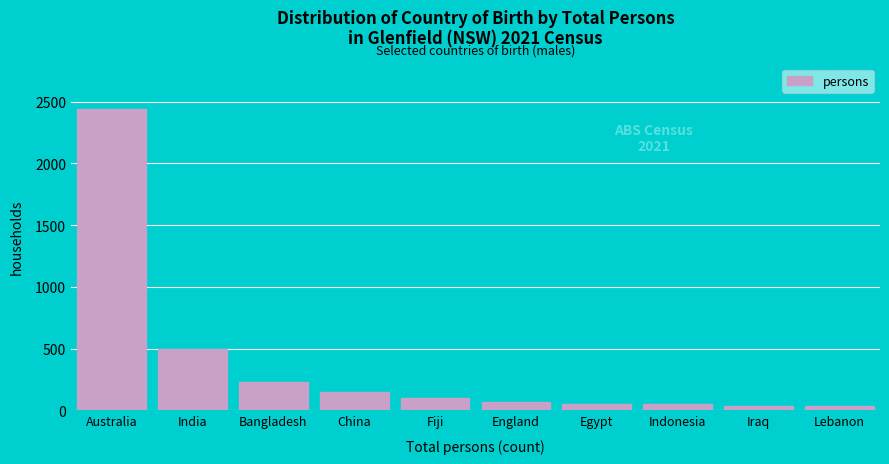

What is the label of the 9th bar from the right?

India